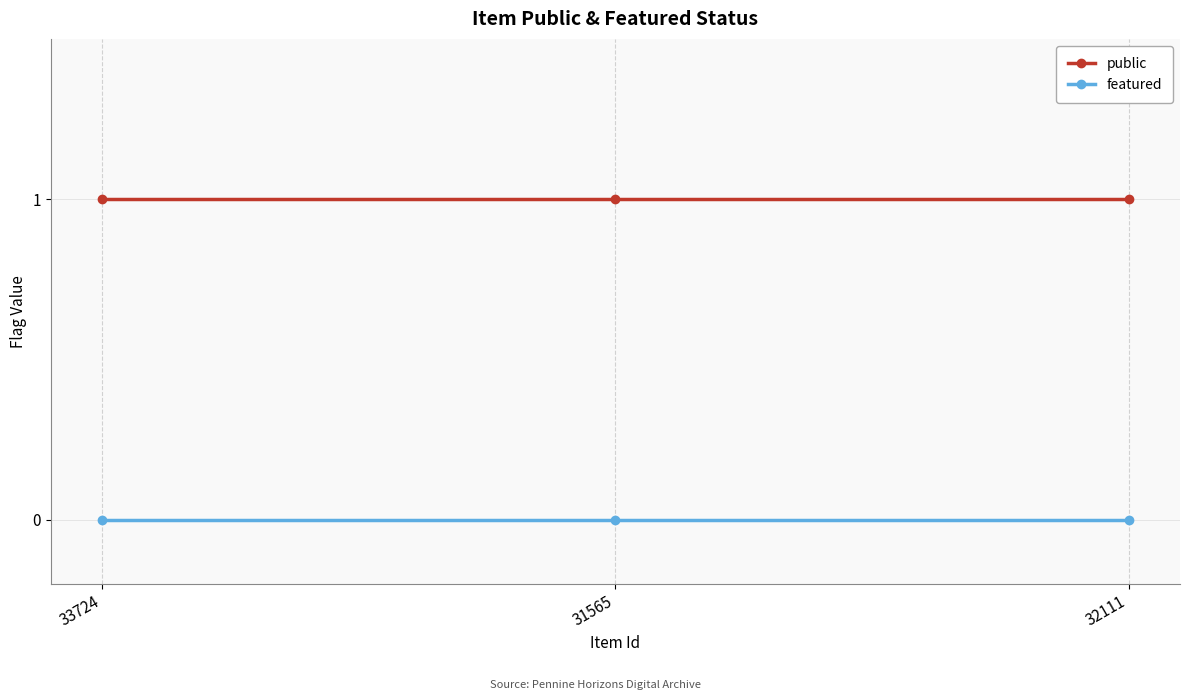

What is the sum of all public values?

3